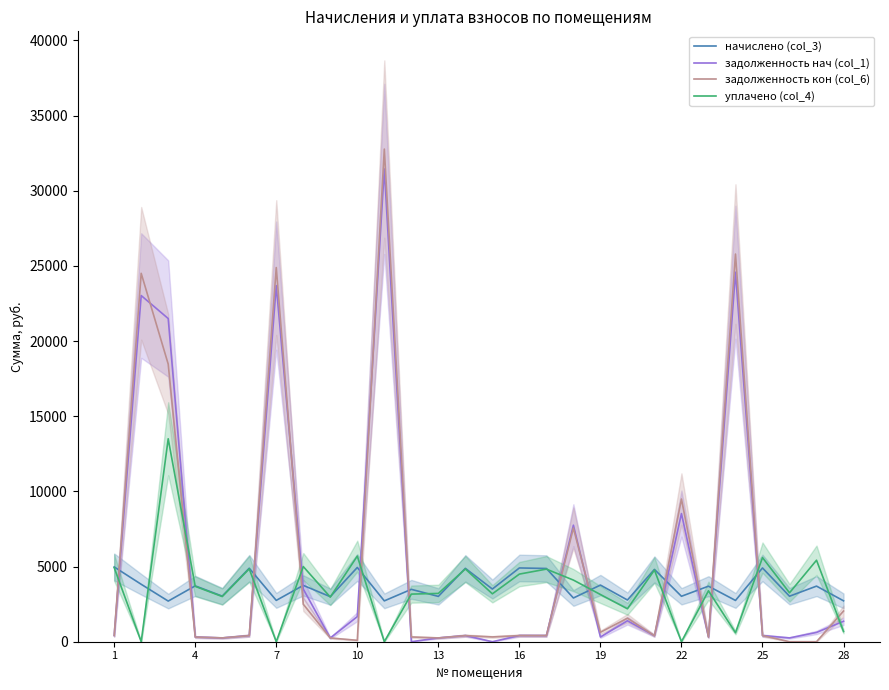

What is the difference between the second highest and second lowest values in the задолженность нач (col_1) series?

24581.7